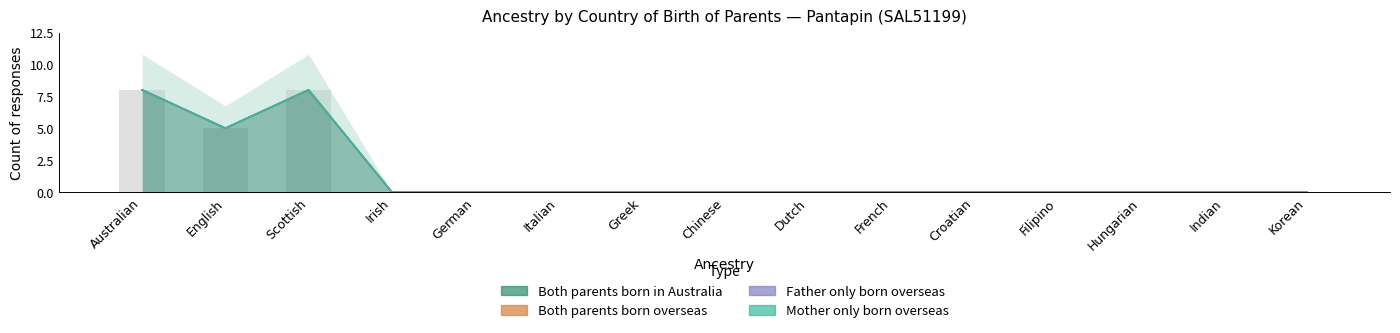

How many bars are there in total?

60